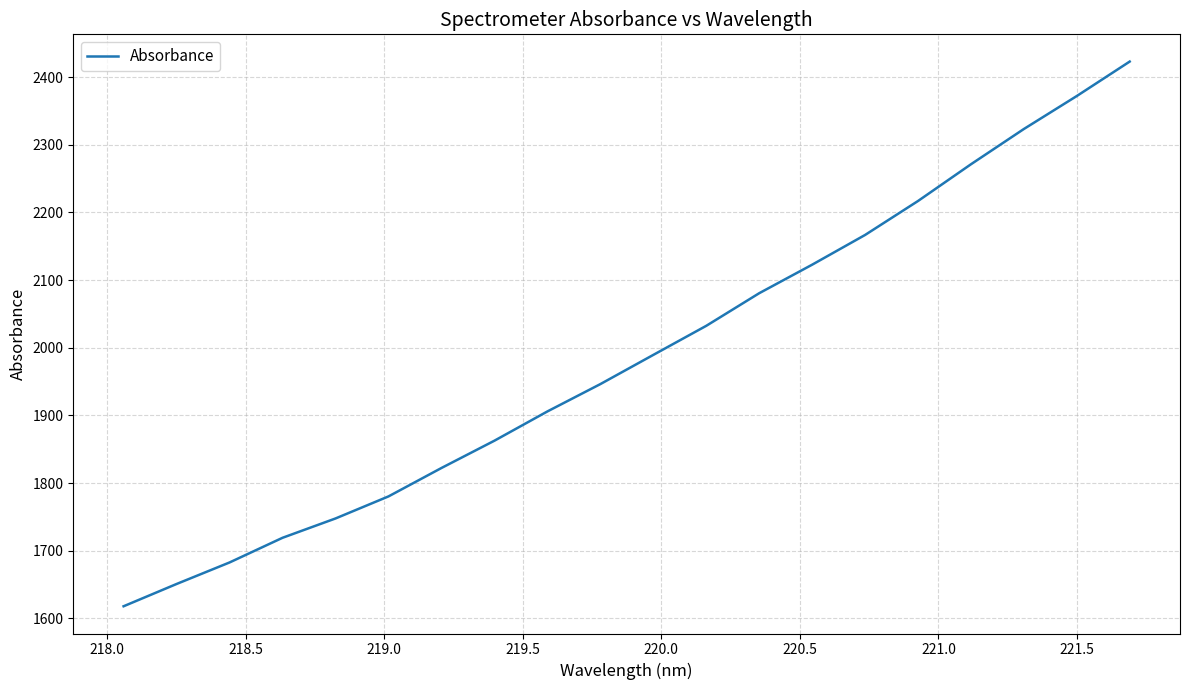

Is this an area chart (filled region under the line)?

No